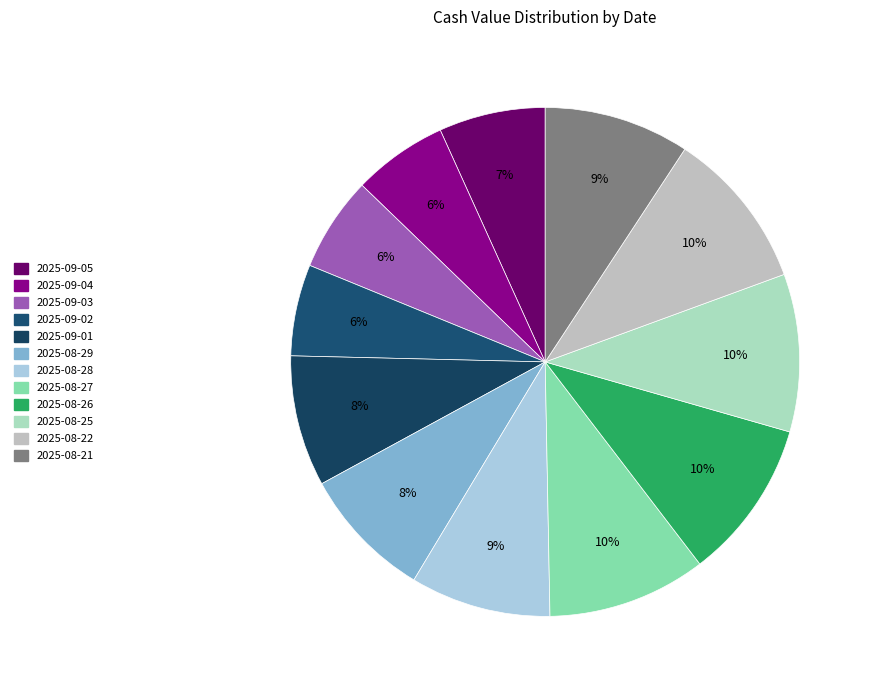

How many slices are in this pie chart?

12